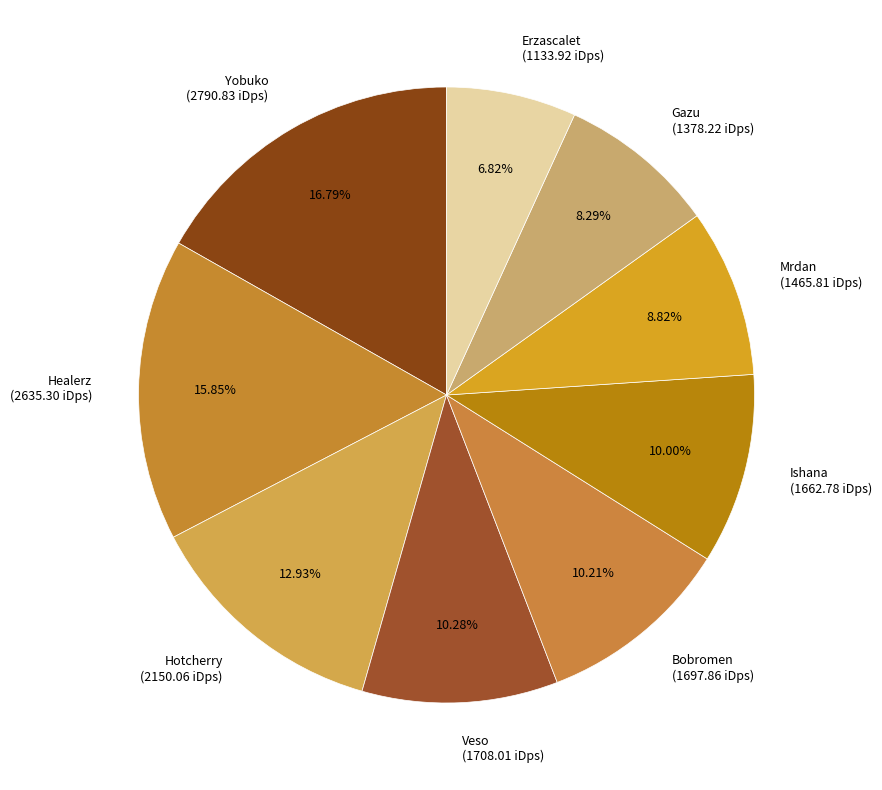

Approximately how many times larger is the value at Healerz compared to Veso?

1.5